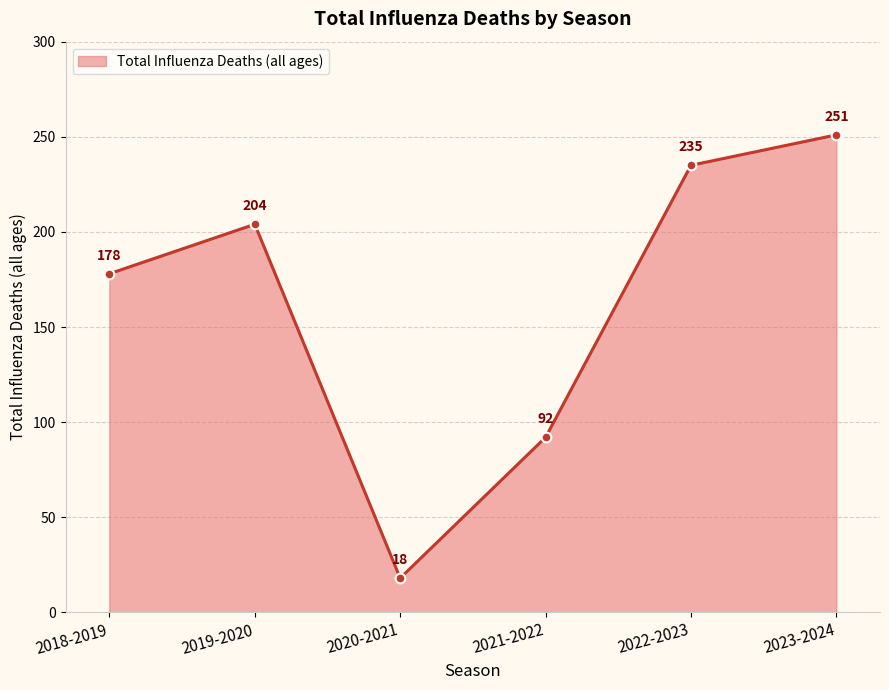

Approximately how many times larger is the value at 2022-2023 compared to 2020-2021?

13.1